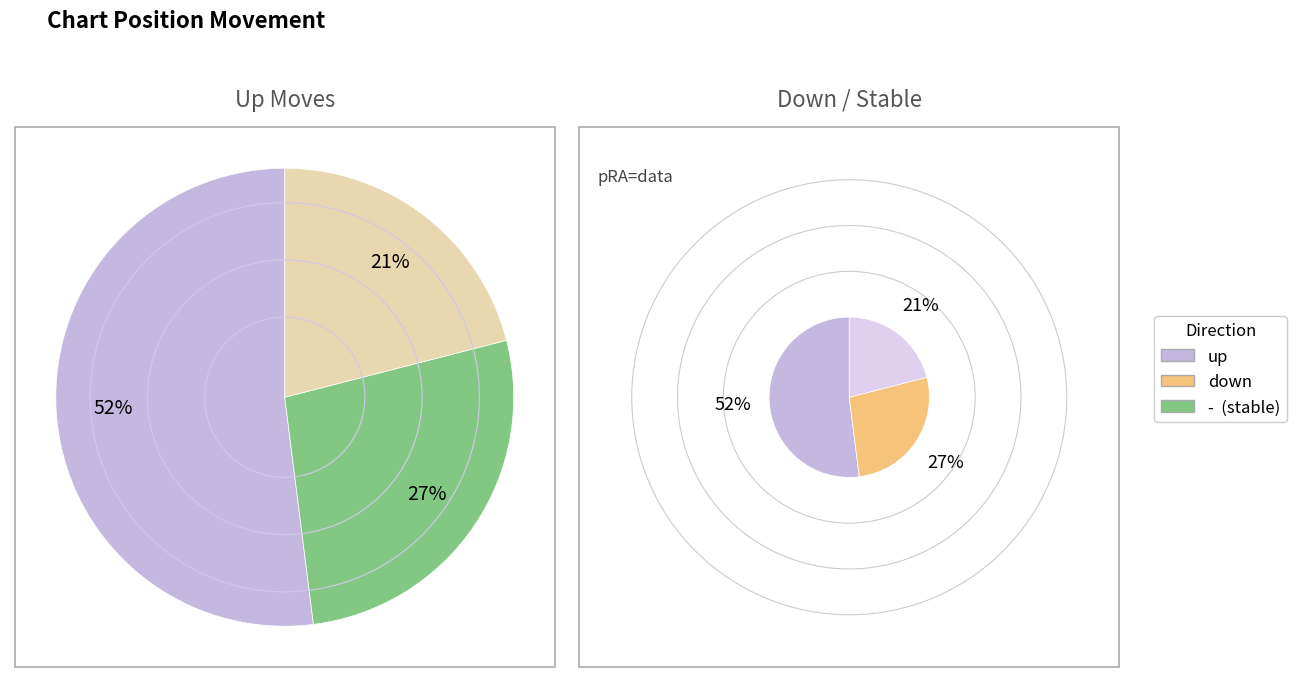

Combined, do - and down account for over 50%?

No